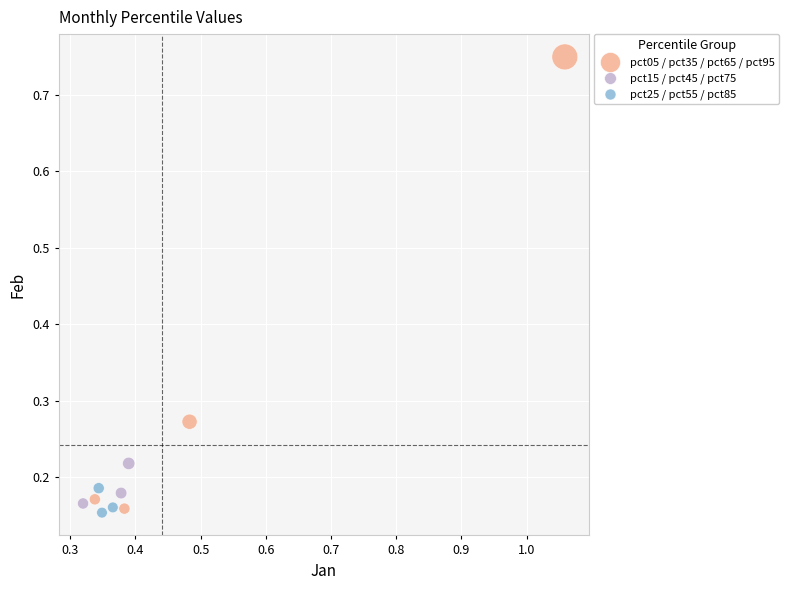

Which series contains the highest Y value?

pct05 / pct35 / pct65 / pct95